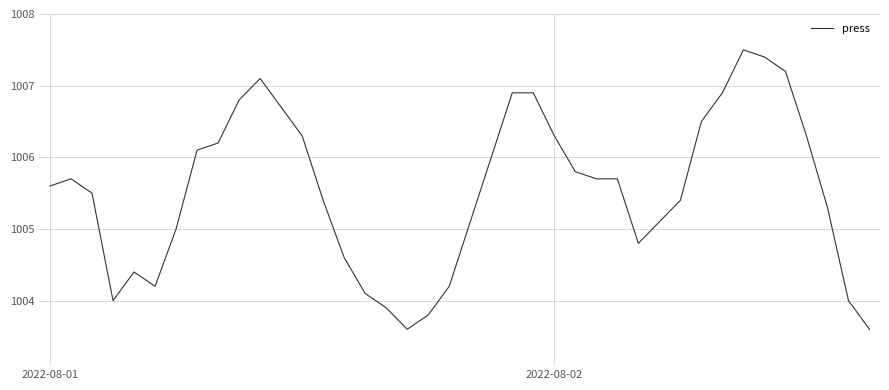

What is the smallest value displayed?

1003.6